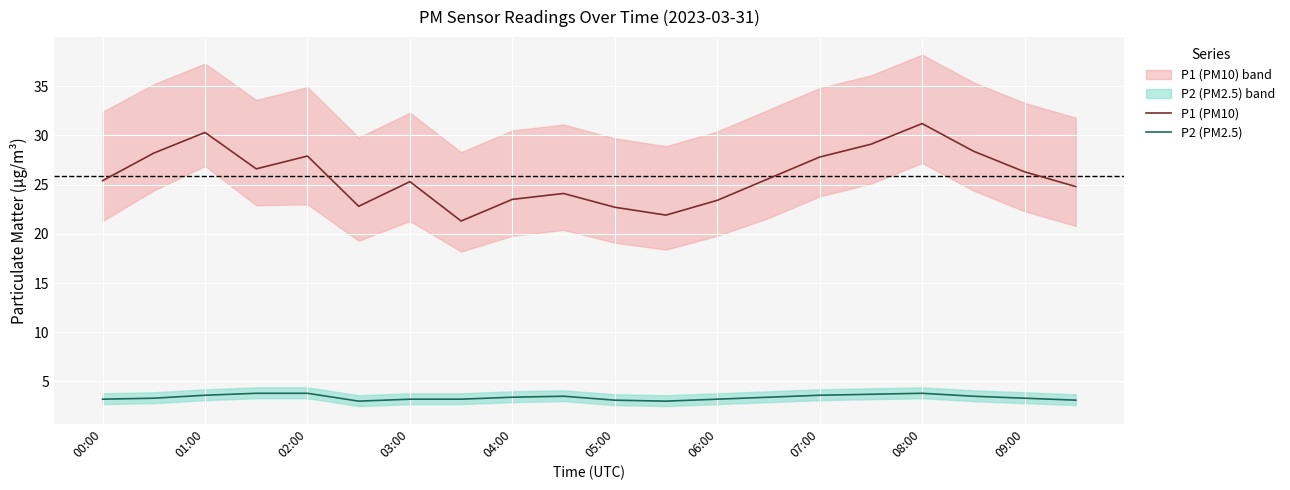

What is the greatest value displayed?

31.2